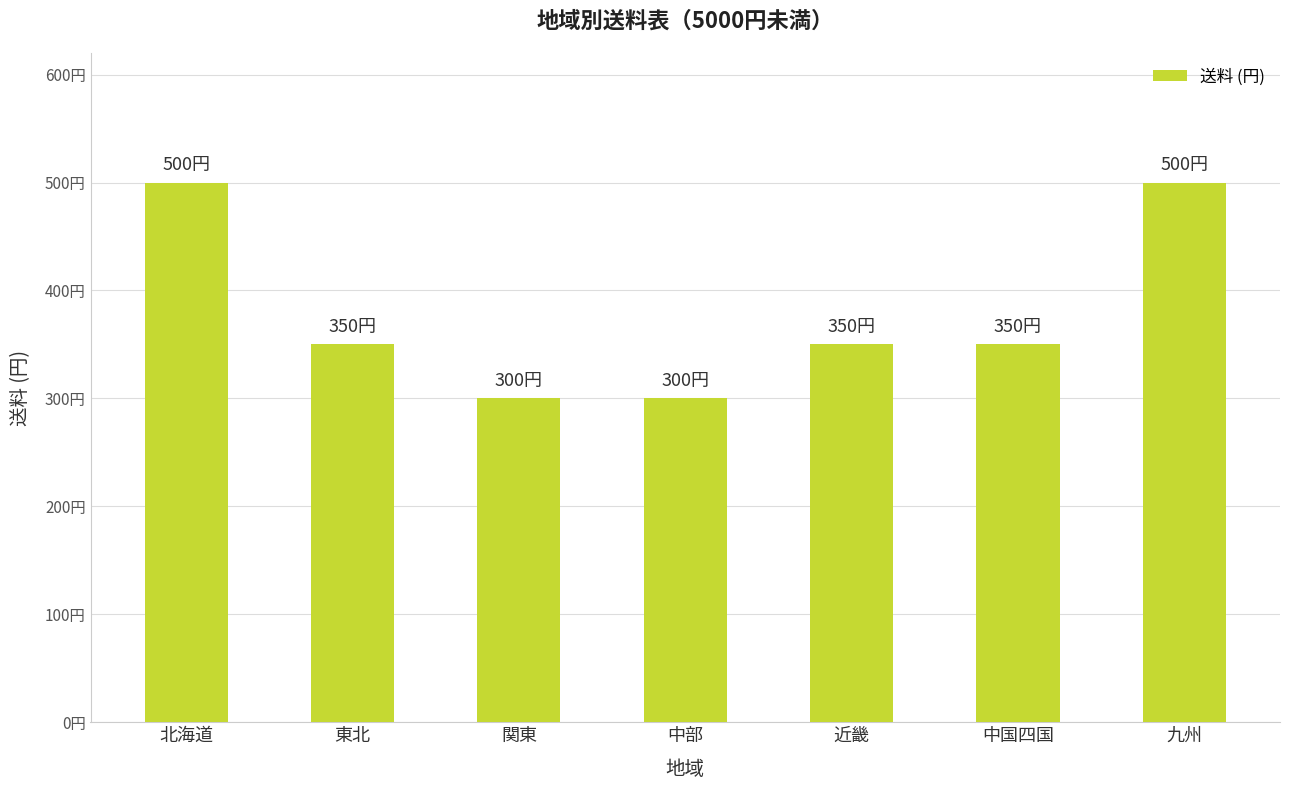

Are the bars horizontal?

No